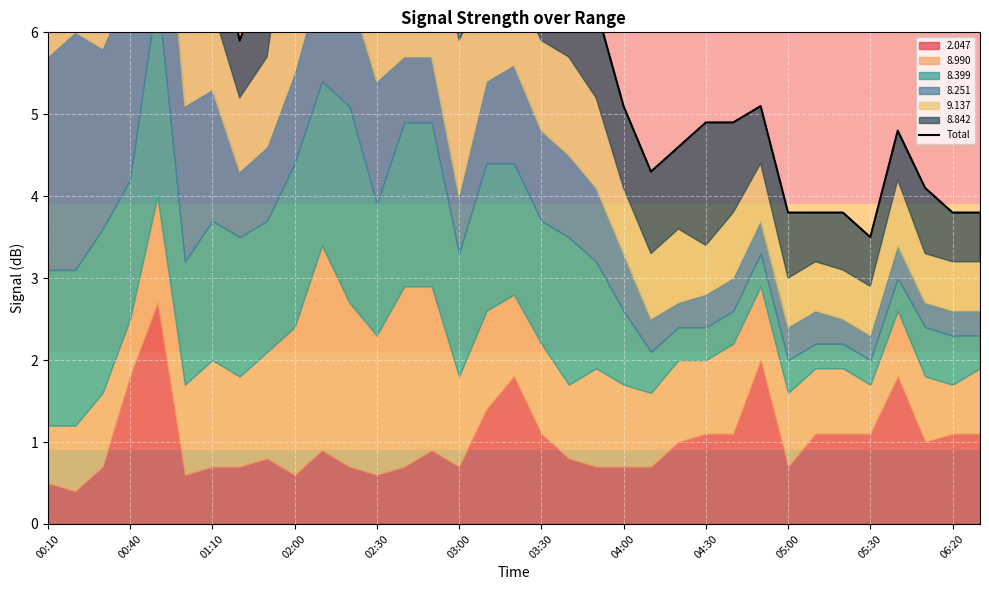

How many values exceed 6?

20